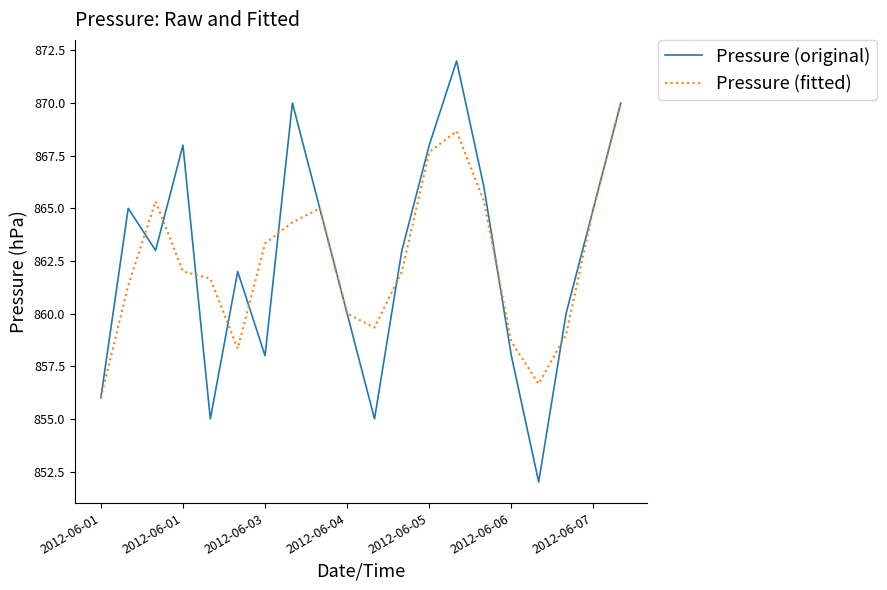

Which series has the widest spread of values?

Pressure (original)